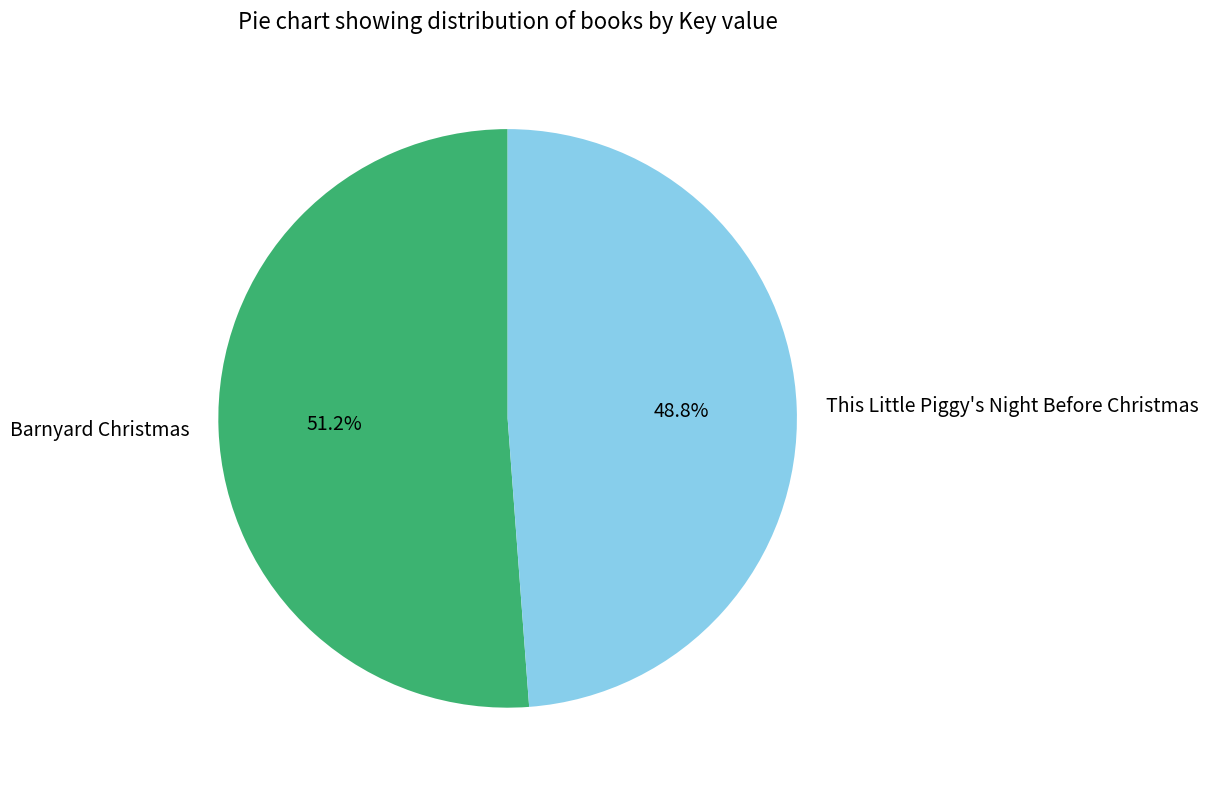

Does This Little Piggy's Night Before Christmas account for over 50% of the chart?

No